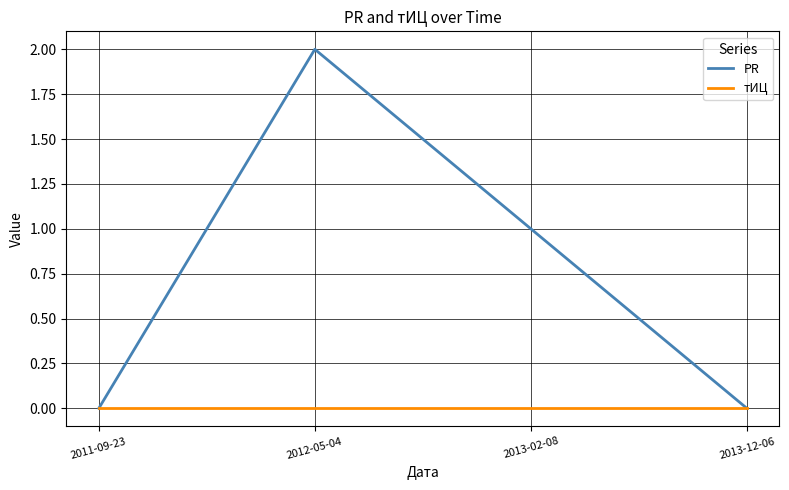

What is the maximum value shown in the chart?

2